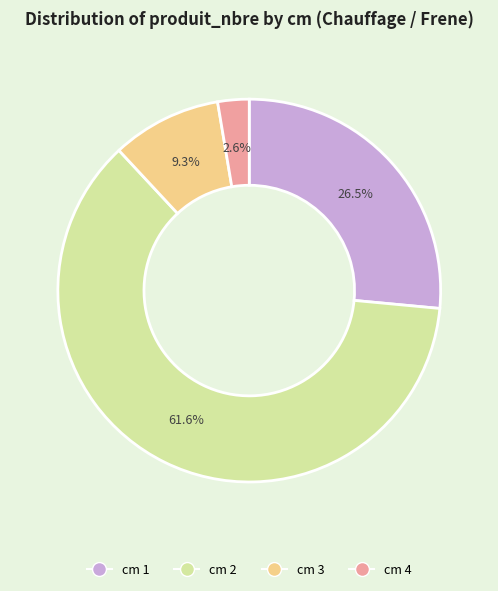

Does any single category account for the majority?

Yes